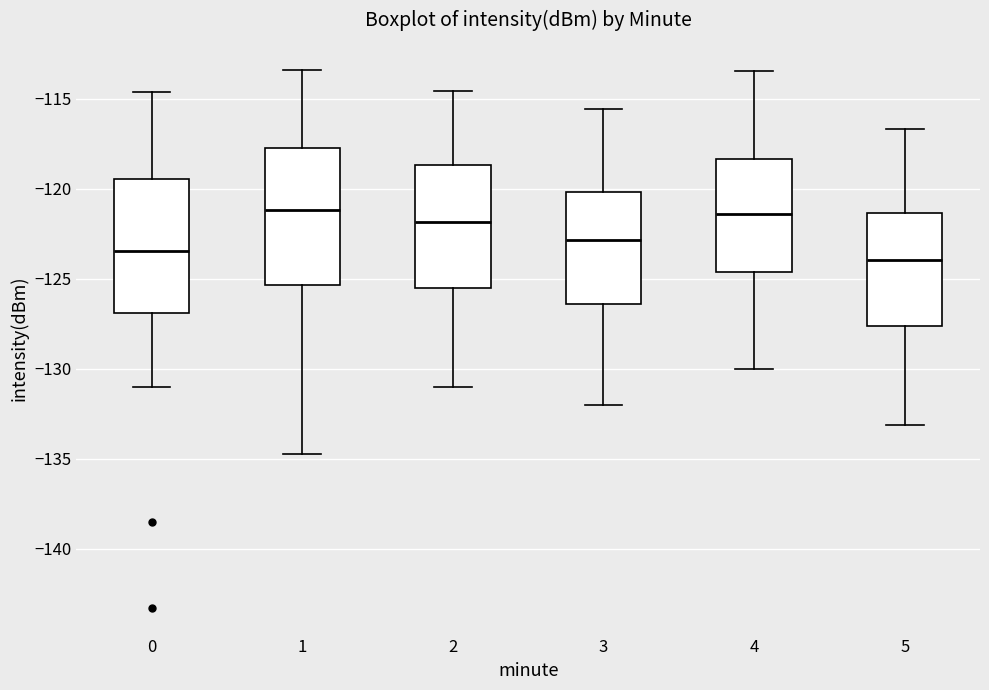

Reading left to right, read every box against the y-axis: the position of its median line, the range the box covers, and the ends of its whiskers. The values are not printed on the chart, so give them approximately, as read against the axis.

0: median -123.5, box -127.0 to -119.5, whiskers -131.0 to -114.5
1: median -121.0, box -125.5 to -118.0, whiskers -134.5 to -113.5
2: median -122.0, box -125.5 to -118.5, whiskers -131.0 to -114.5
3: median -123.0, box -126.5 to -120.0, whiskers -132.0 to -115.5
4: median -121.5, box -124.5 to -118.5, whiskers -130.0 to -113.5
5: median -124.0, box -127.5 to -121.5, whiskers -133.0 to -116.5